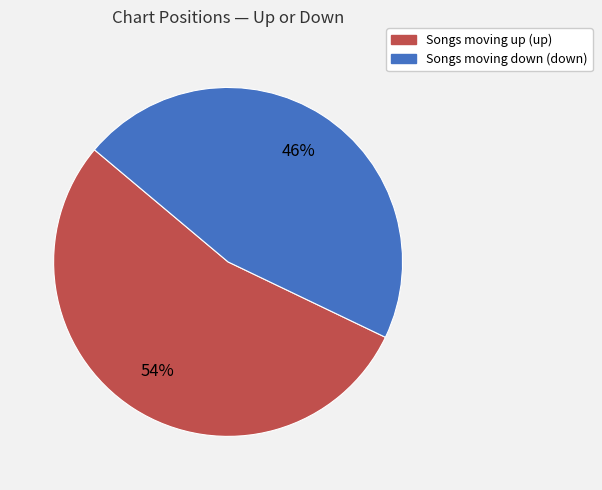

How many segments does this pie chart have?

2